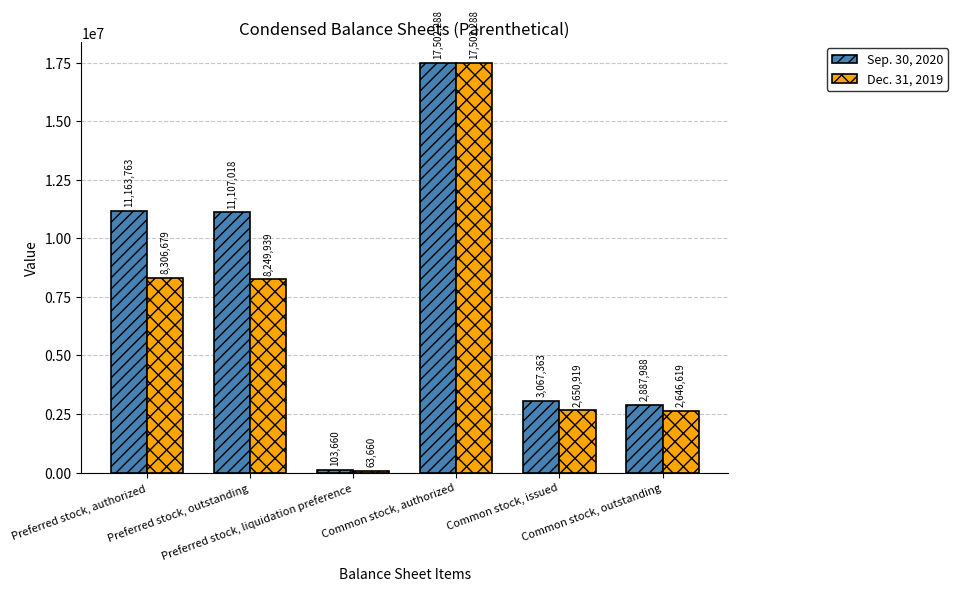

Reading right to left, transcribe all the data shown in this chart.

Sep. 30, 2020: Common stock, outstanding=2887988	Common stock, issued=3067363	Common stock, authorized=17502288	Preferred stock, liquidation preference=103660	Preferred stock, outstanding=11107018	Preferred stock, authorized=11163763
Dec. 31, 2019: Common stock, outstanding=2646619	Common stock, issued=2650919	Common stock, authorized=17502288	Preferred stock, liquidation preference=63660	Preferred stock, outstanding=8249939	Preferred stock, authorized=8306679